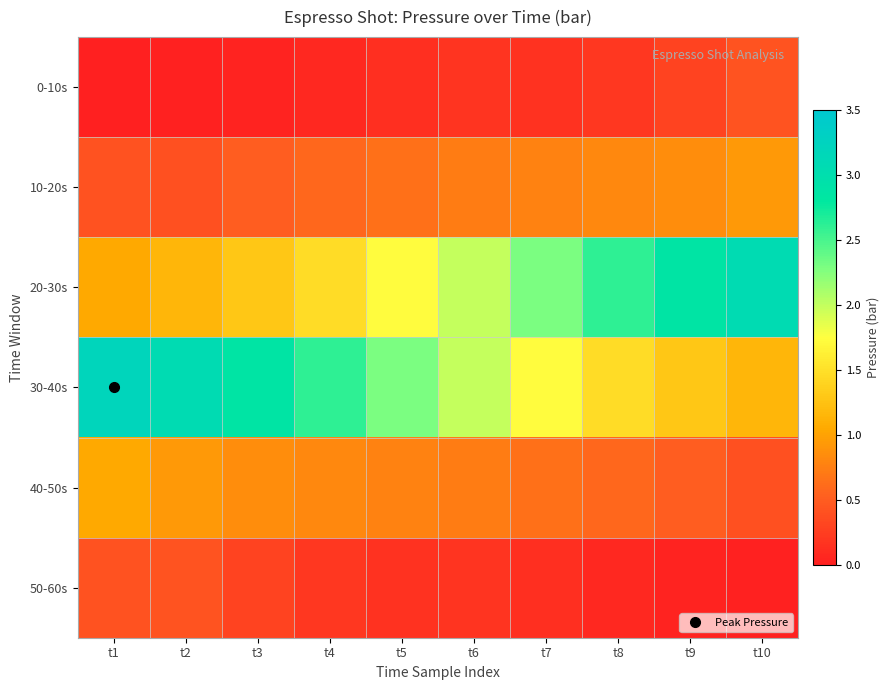

Which series has the largest total across all categories?

30-40s